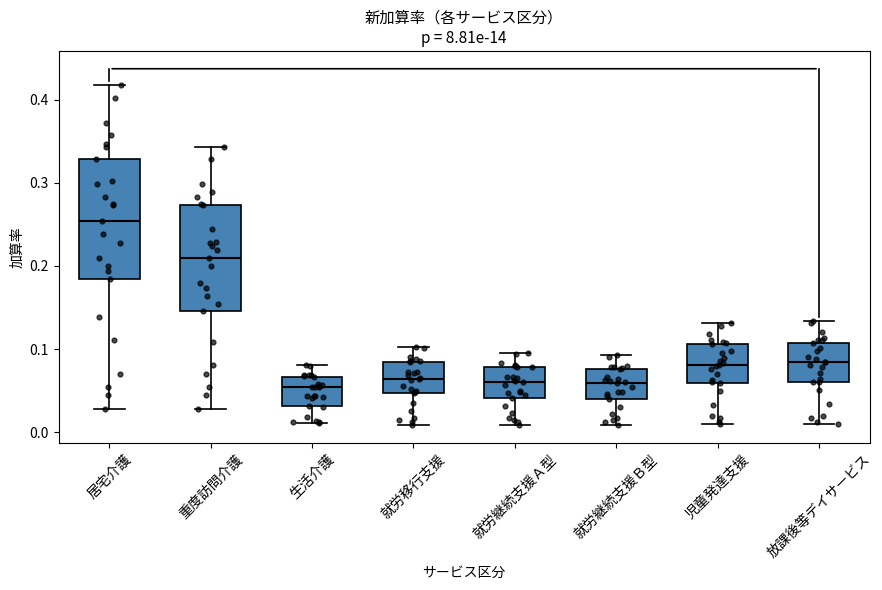

Reading left to right, read every box against the y-axis: the position of its median line, the range the box covers, and the ends of its whiskers. The values are not printed on the chart, so give them approximately, as read against the axis.

居宅介護: median 0.25, box 0.18 to 0.33, whiskers 0.03 to 0.42
重度訪問介護: median 0.21, box 0.15 to 0.27, whiskers 0.03 to 0.34
生活介護: median 0.05, box 0.03 to 0.07, whiskers 0.01 to 0.08
就労移行支援: median 0.06, box 0.05 to 0.08, whiskers 0.01 to 0.10
就労継続支援Ａ型: median 0.06, box 0.04 to 0.08, whiskers 0.01 to 0.10
就労継続支援Ｂ型: median 0.06, box 0.04 to 0.08, whiskers 0.01 to 0.09
児童発達支援: median 0.08, box 0.06 to 0.11, whiskers 0.01 to 0.13
放課後等デイサービス: median 0.08, box 0.06 to 0.11, whiskers 0.01 to 0.13